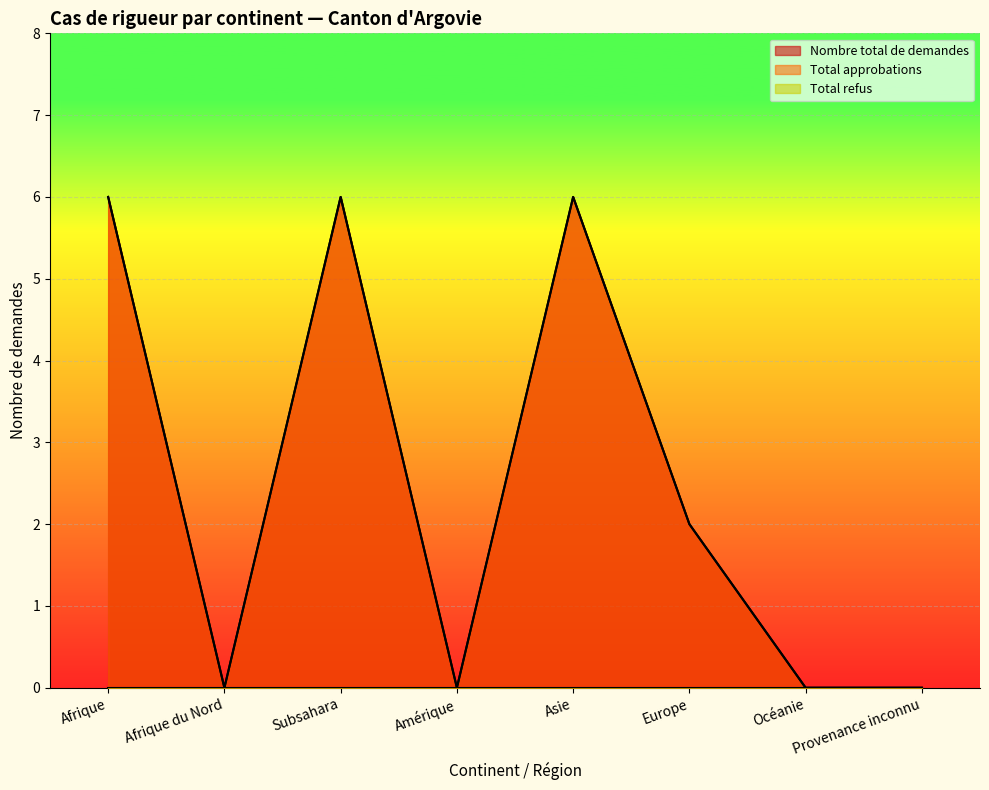

How many data points in Nombre total de demandes are above 2?

3